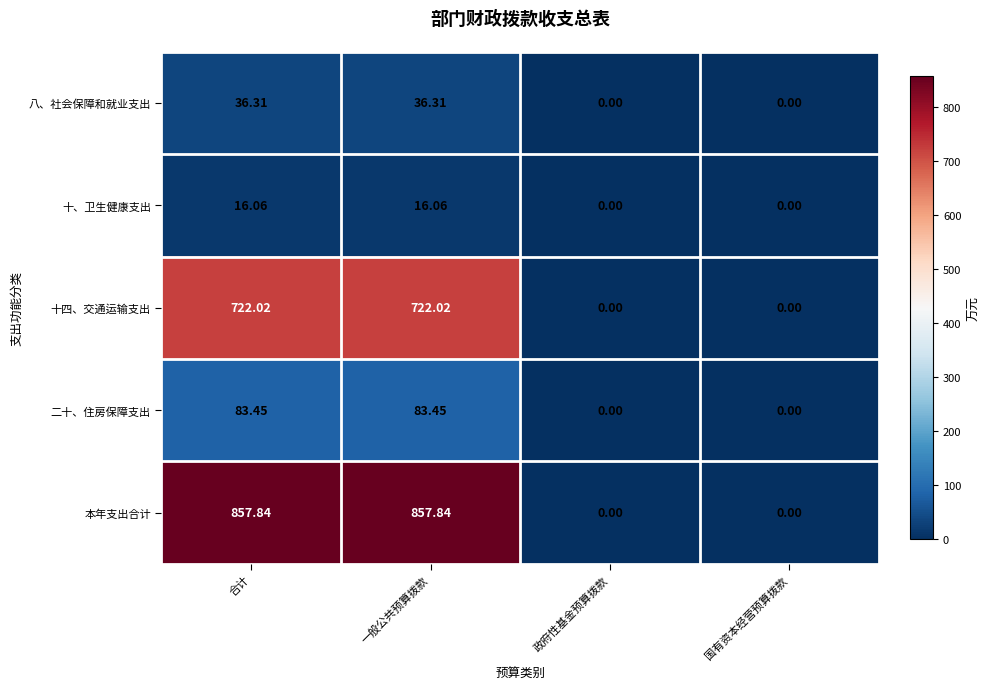

At how many categories does at least one series exceed 177?

2